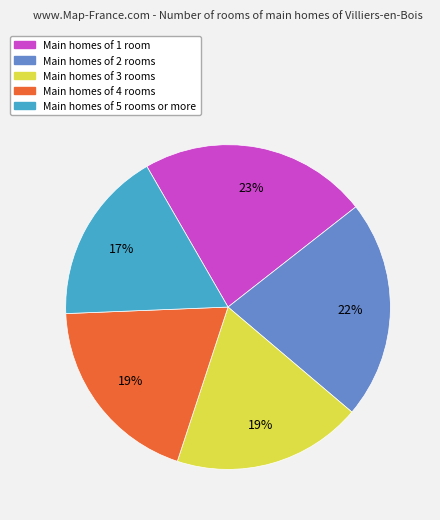

Count the number of slices in the pie.

5